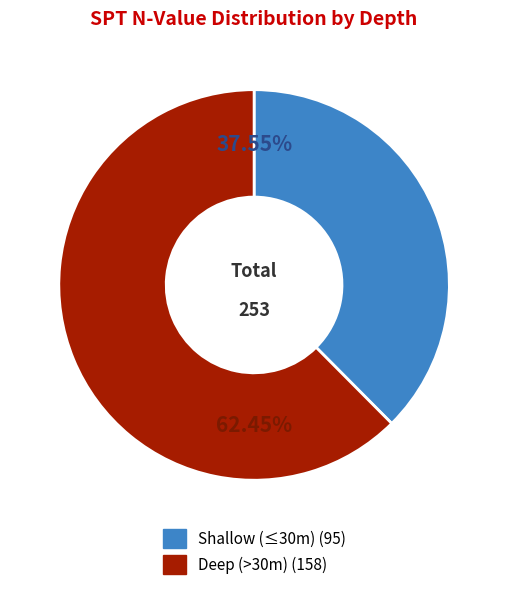

Is there any slice that represents more than half of the pie?

Yes